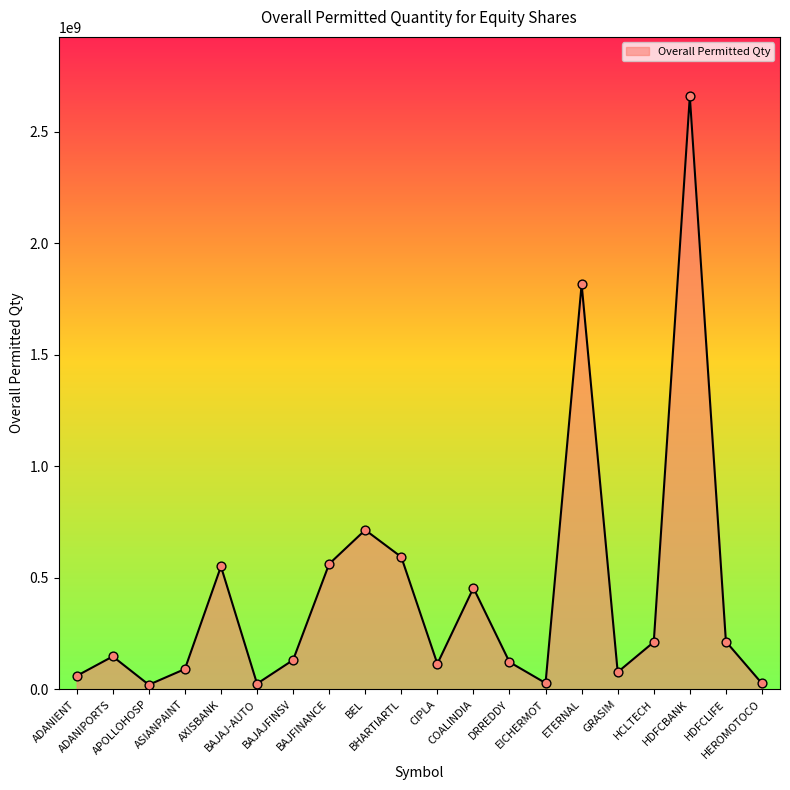

Between GRASIM and HDFCLIFE, which is larger?

HDFCLIFE